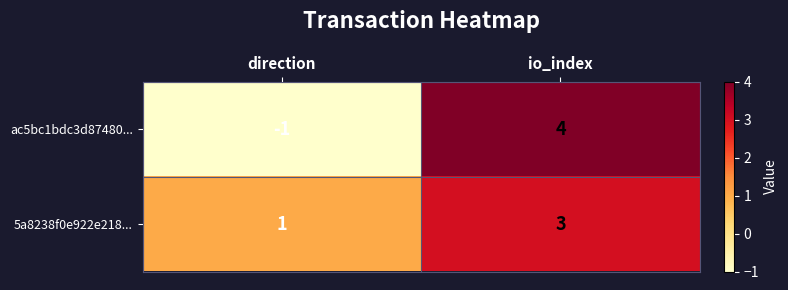

Which series changed the most between direction and io_index?

ac5bc1bdc3d87480...